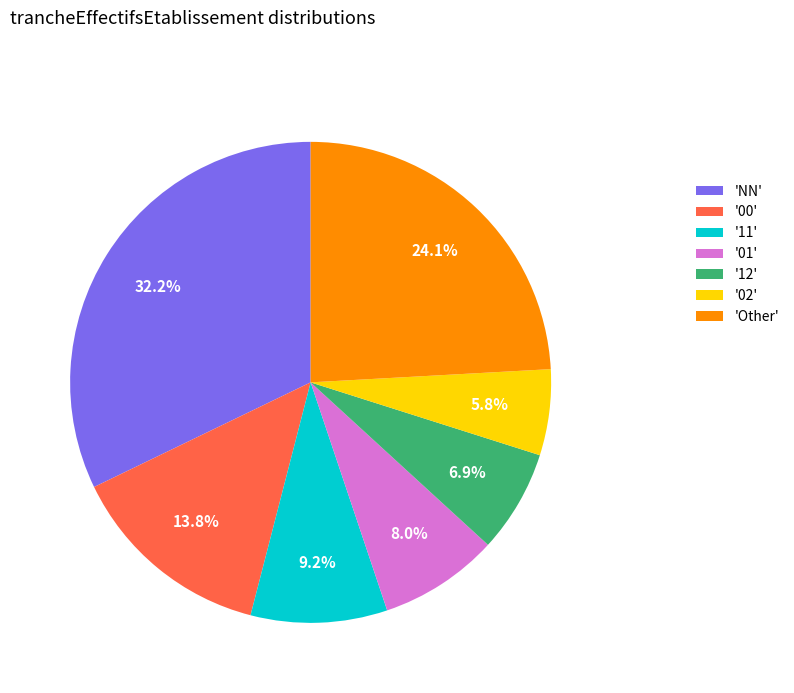

To the nearest percent, what is the average slice percentage?

14%